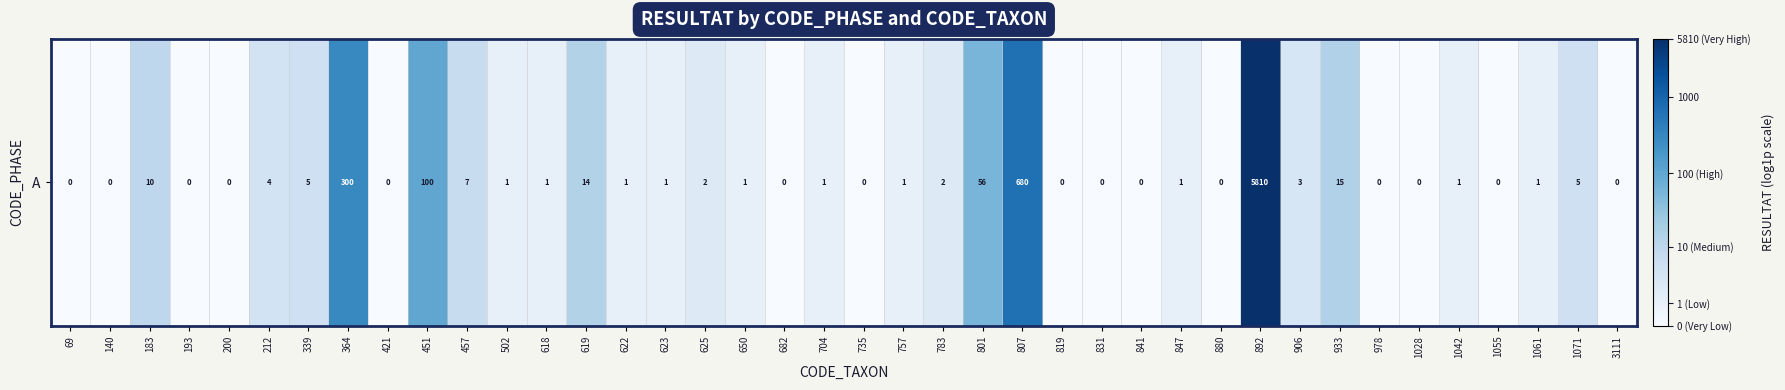

What is the approximate value at 1042?

0.7